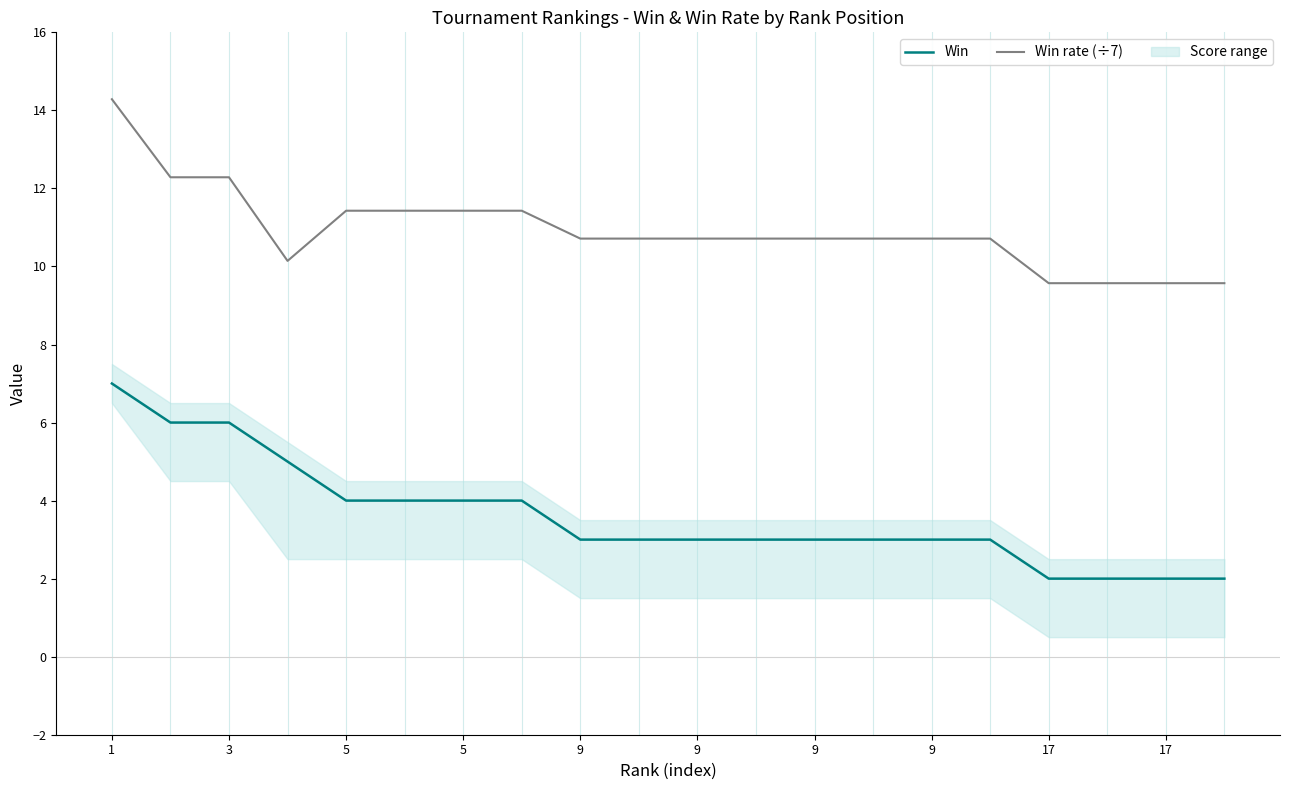

True or false: Win rate (÷7) has more than 0 interior local peaks.

False